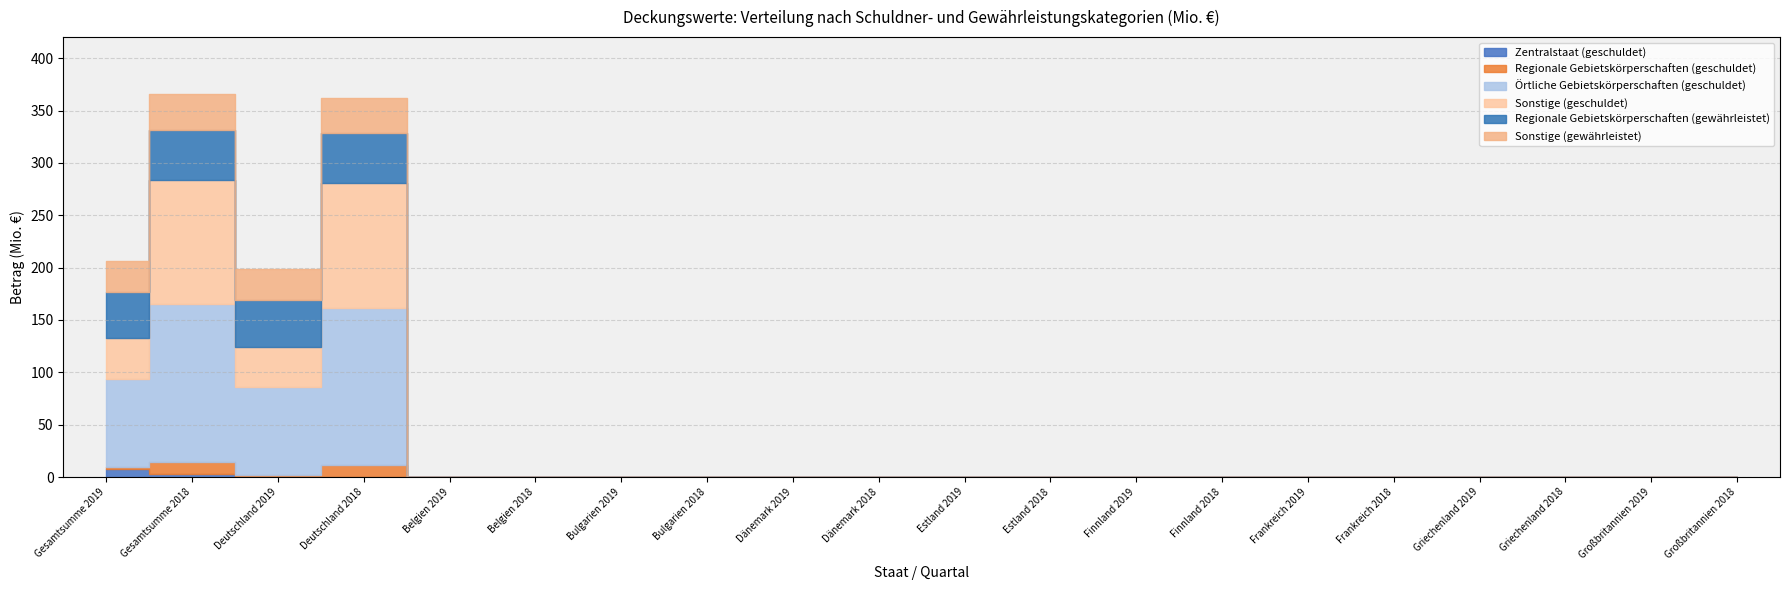

Reading left to right, list all the values displayed in this chart.

Zentralstaat (geschuldet): 8.0	3.0	0.0	0.0	0.0	0.0	0.0	0.0	0.0	0.0	0.0	0.0	0.0	0.0	0.0	0.0	0.0	0.0	0.0	0.0
Regionale Gebietskörperschaften (geschuldet): 1.5	11.0	1.5	11.0	0.0	0.0	0.0	0.0	0.0	0.0	0.0	0.0	0.0	0.0	0.0	0.0	0.0	0.0	0.0	0.0
Örtliche Gebietskörperschaften (geschuldet): 84.1	150.9	84.1	150.9	0.0	0.0	0.0	0.0	0.0	0.0	0.0	0.0	0.0	0.0	0.0	0.0	0.0	0.0	0.0	0.0
Sonstige (geschuldet): 38.9	119.1	38.9	119.1	0.0	0.0	0.0	0.0	0.0	0.0	0.0	0.0	0.0	0.0	0.0	0.0	0.0	0.0	0.0	0.0
Regionale Gebietskörperschaften (gewährleistet): 44.6	47.2	44.6	47.2	0.0	0.0	0.0	0.0	0.0	0.0	0.0	0.0	0.0	0.0	0.0	0.0	0.0	0.0	0.0	0.0
Sonstige (gewährleistet): 29.3	34.2	29.3	34.2	0.0	0.0	0.0	0.0	0.0	0.0	0.0	0.0	0.0	0.0	0.0	0.0	0.0	0.0	0.0	0.0